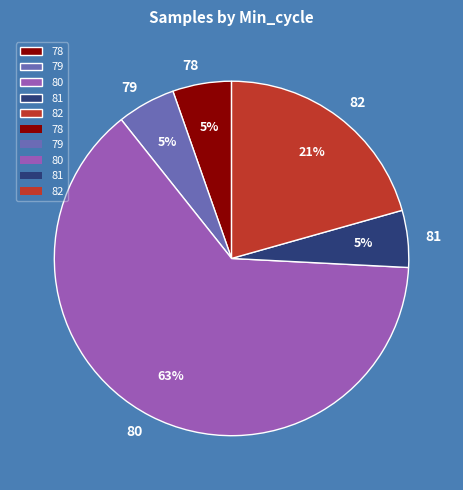

Between 82 and 78, which is larger?

82